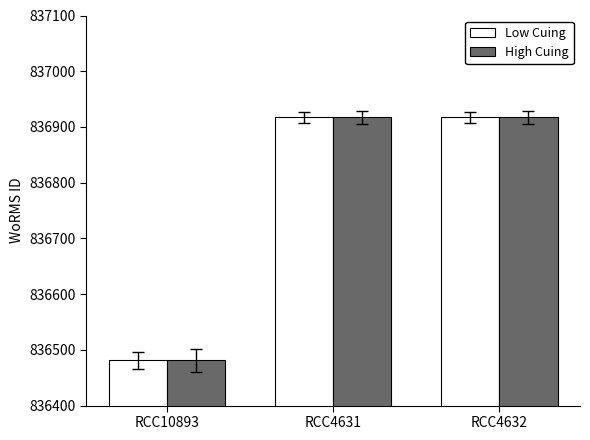

Is the value of High Cuing at RCC10893 greater than the value of Low Cuing at RCC4631?

No